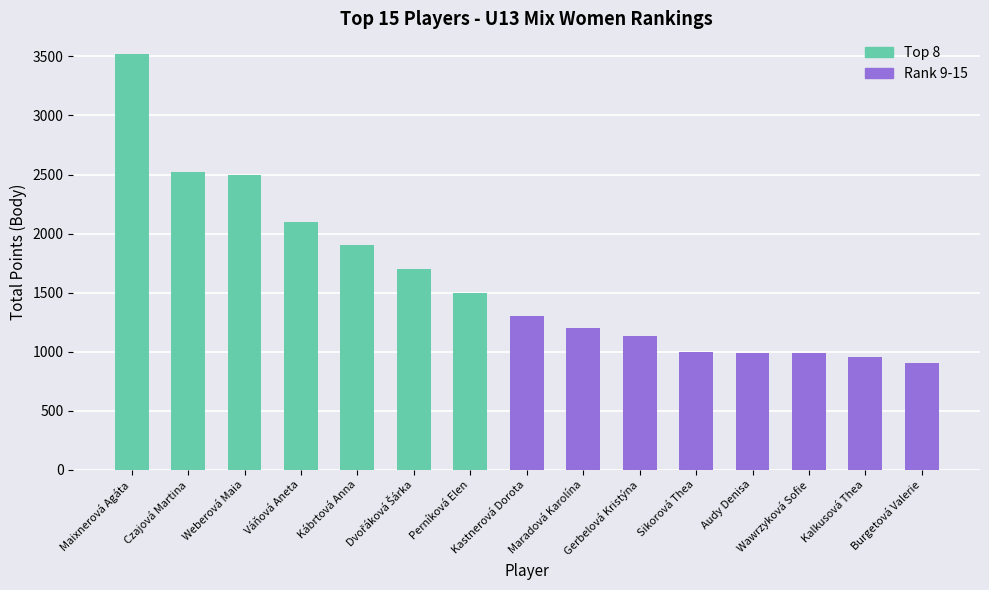

What is the sum of all values?

24200